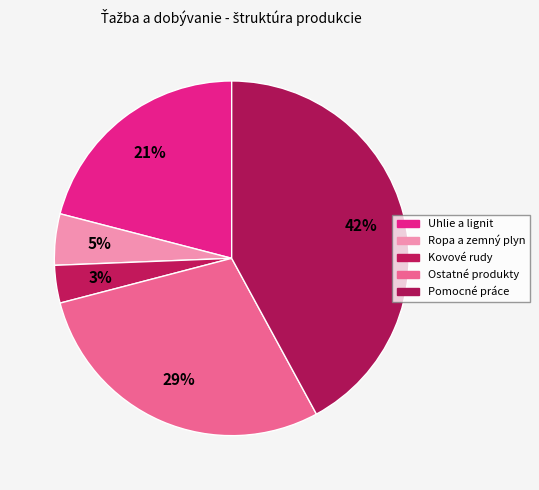

How many segments does this pie chart have?

5